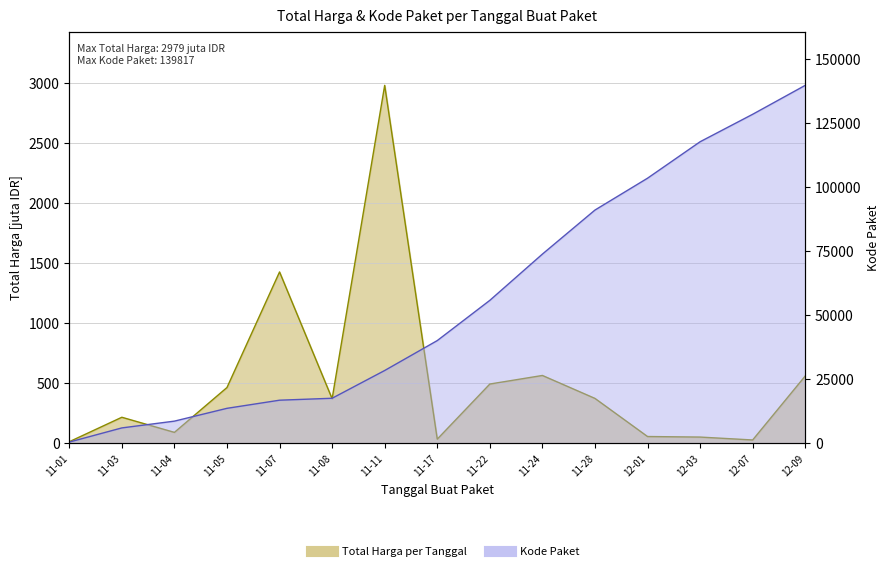

Rank the series by their average value, from lowest to highest.

Total Harga (juta), Kode Paket